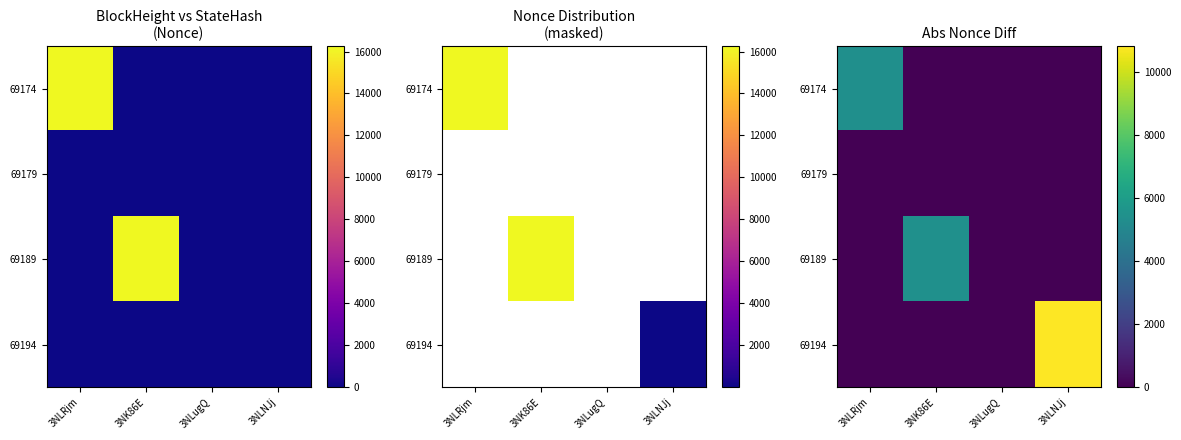

Which series changed the most between 3NLugQ and 3NLNJj?

69194